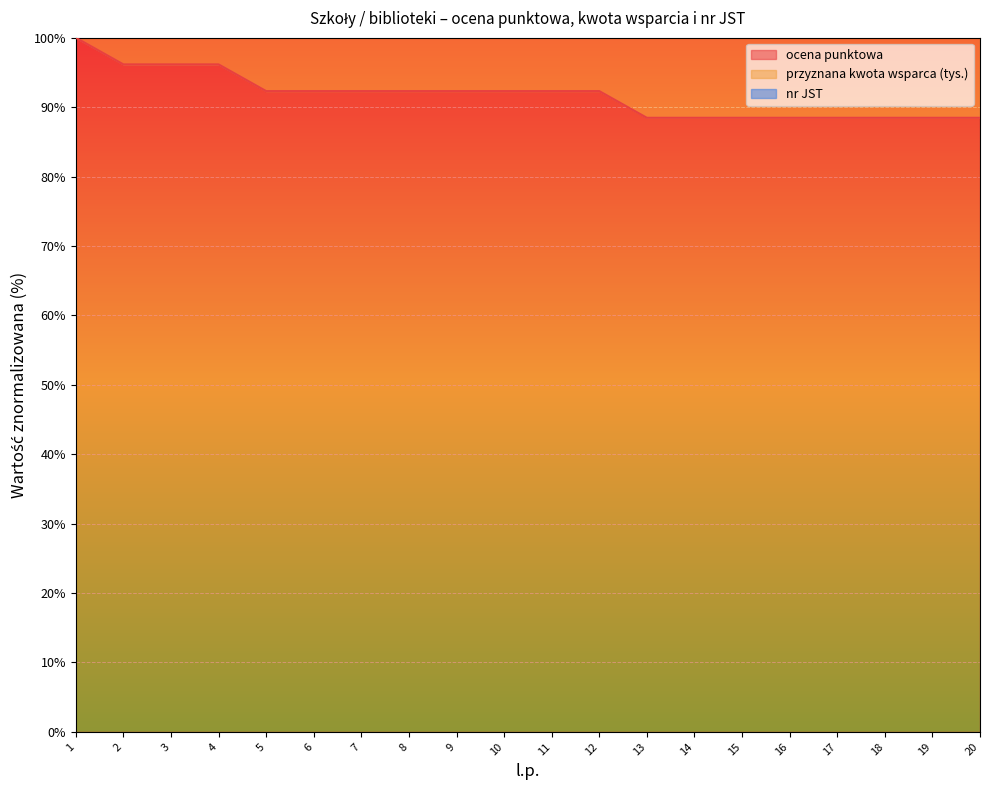

Is it true that ocena punktowa equals 69.1 at 1?

False